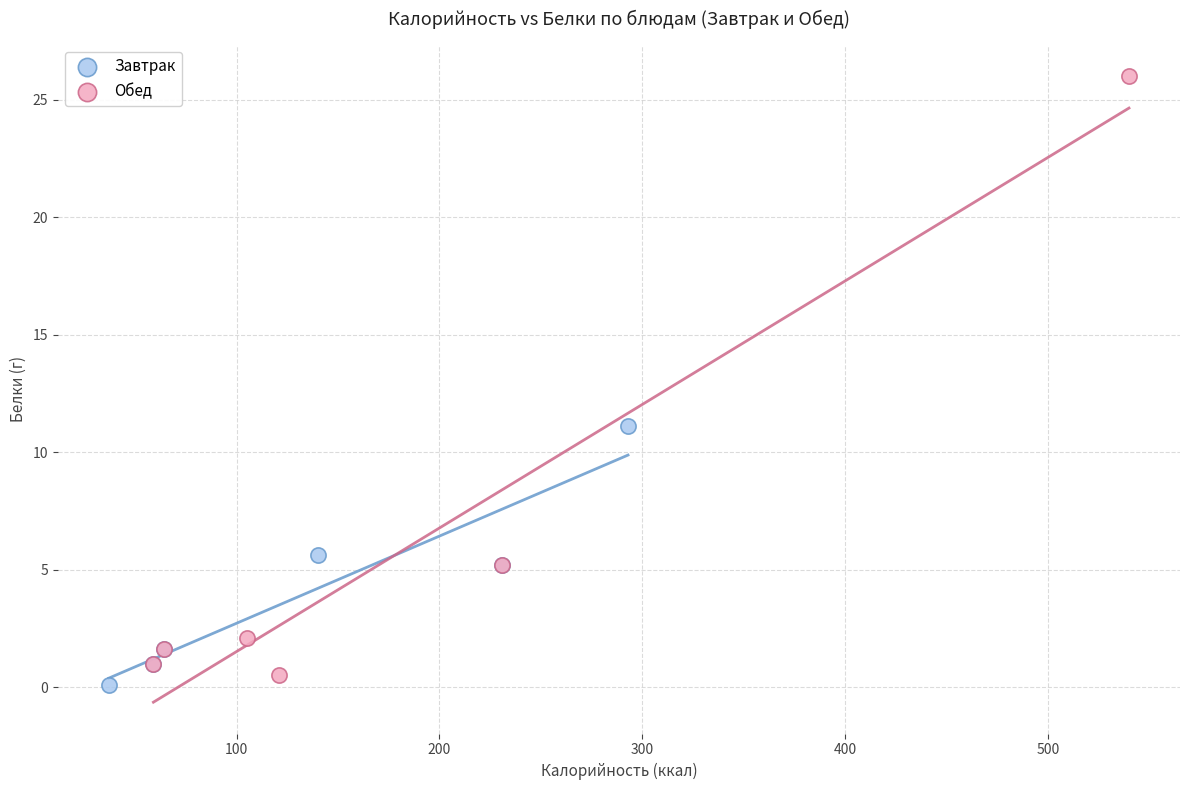

Which series has the widest spread of Y values?

Обед